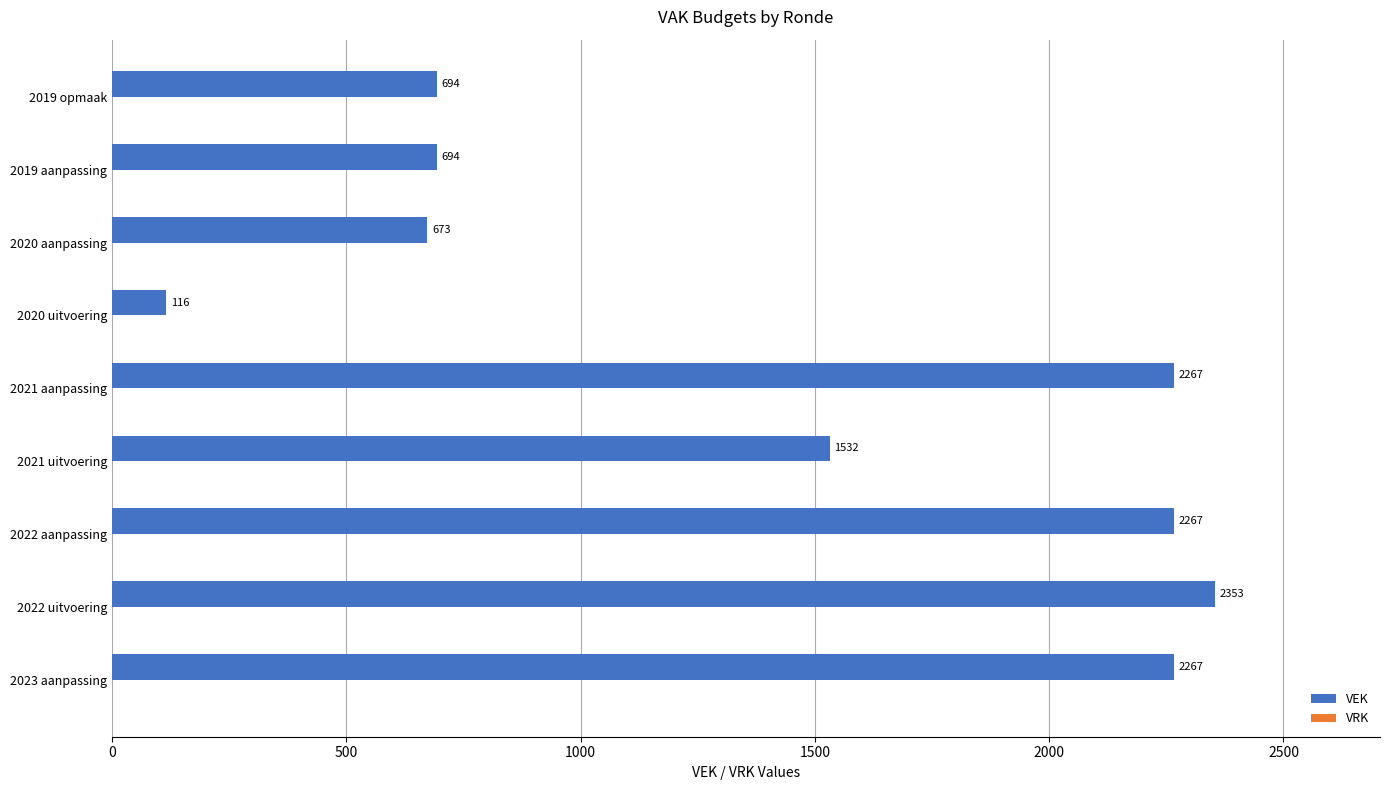

Approximately how many times larger is the value at 2022 aanpassing compared to 2022 uitvoering?

1.0